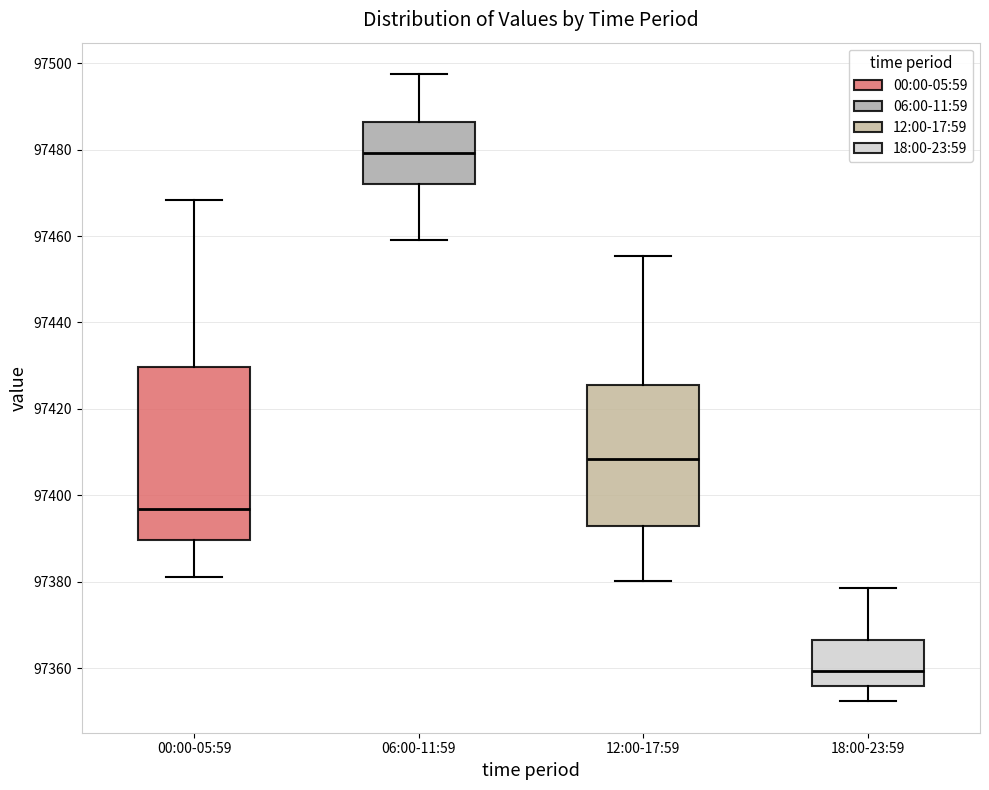

Comparing the boxes themselves (not the whiskers), which one is the tallest?

00:00-05:59